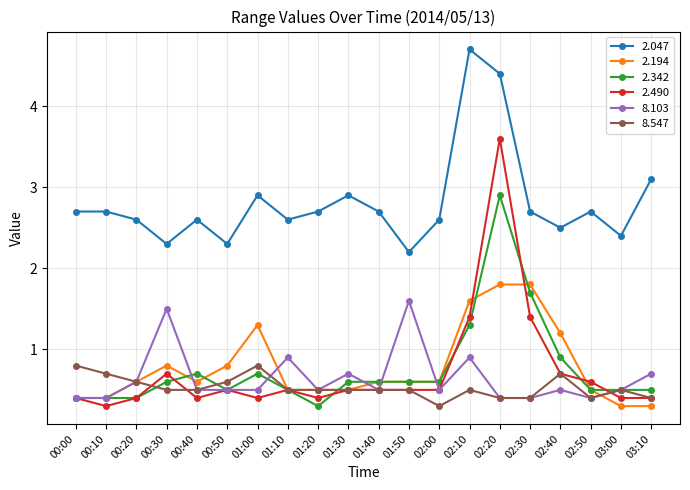

What is the difference between the highest and lowest values at 02:50?

2.3